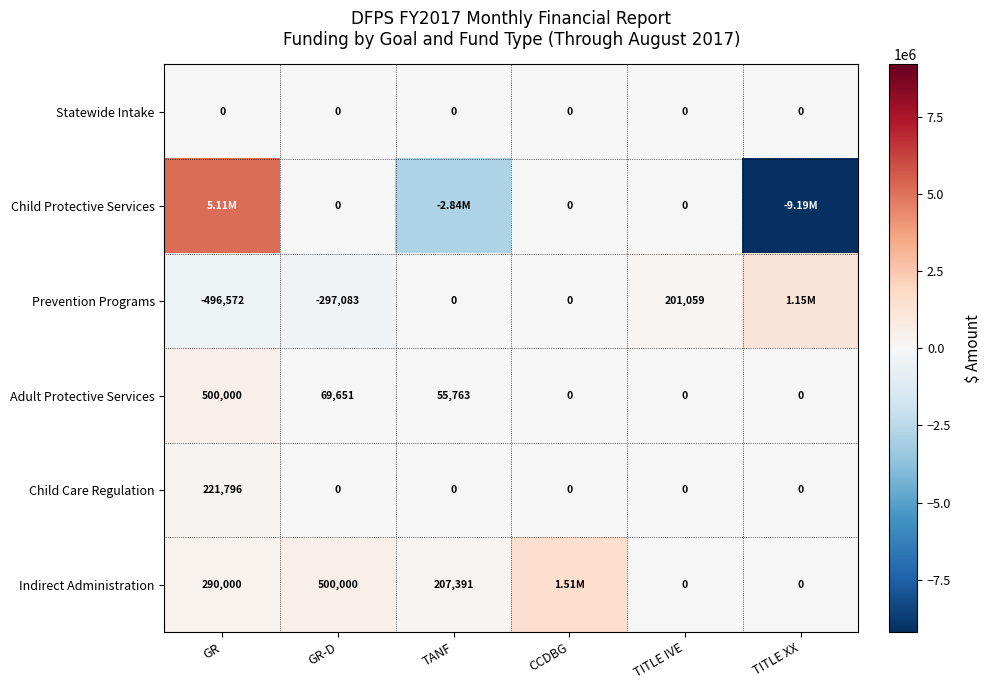

At which category does the chart reach its minimum across all series?

TITLE XX